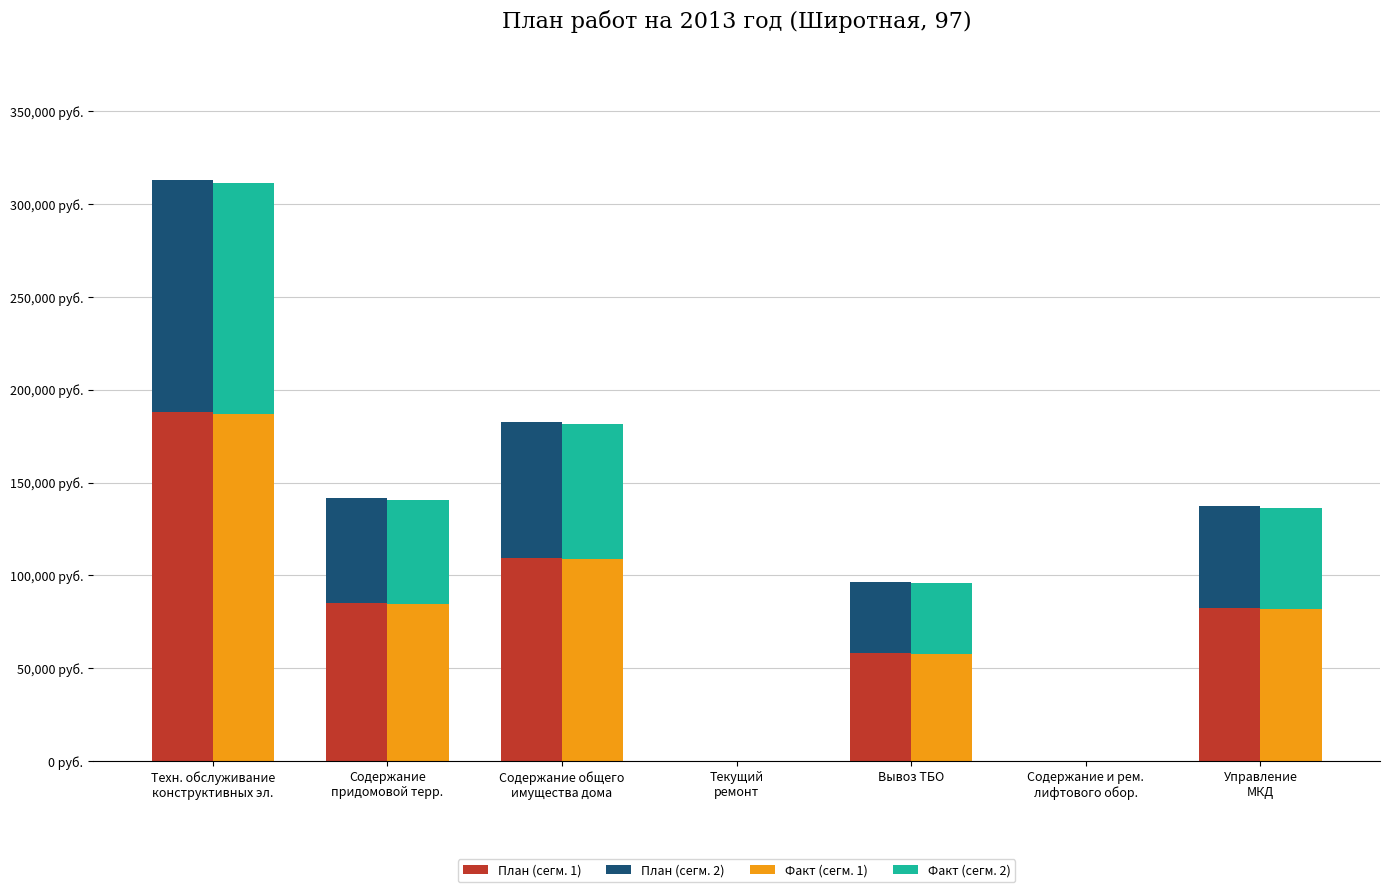

What is the value of the Факт (сегм. 1) bar at the 7th from the left?

81828